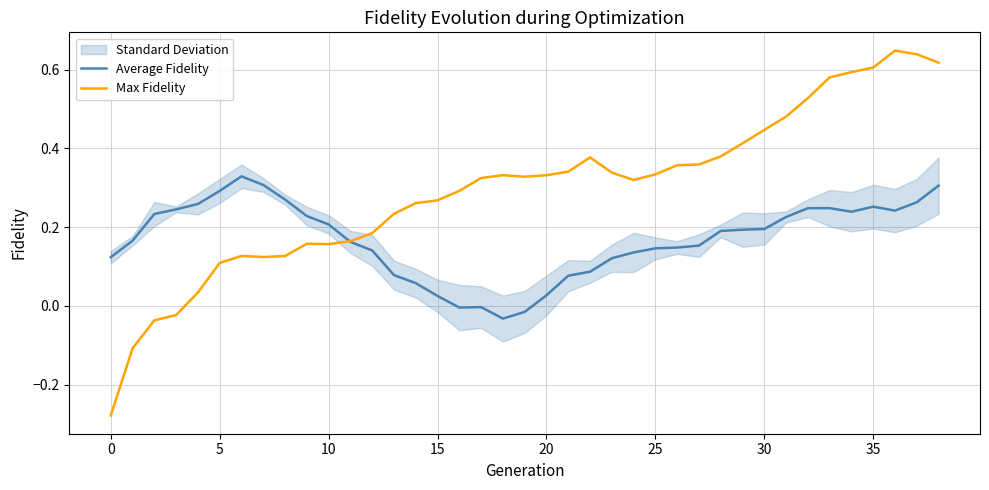

How many times do Max Fidelity and Average Fidelity cross each other?

1